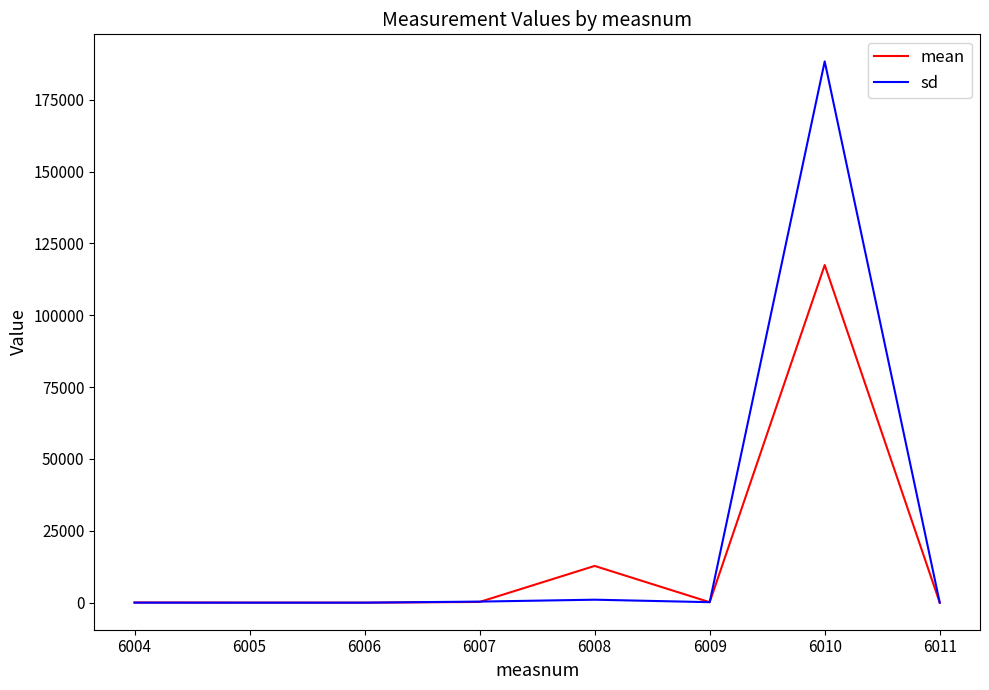

The sd series shows 3.9 at 6004. True or false?

True